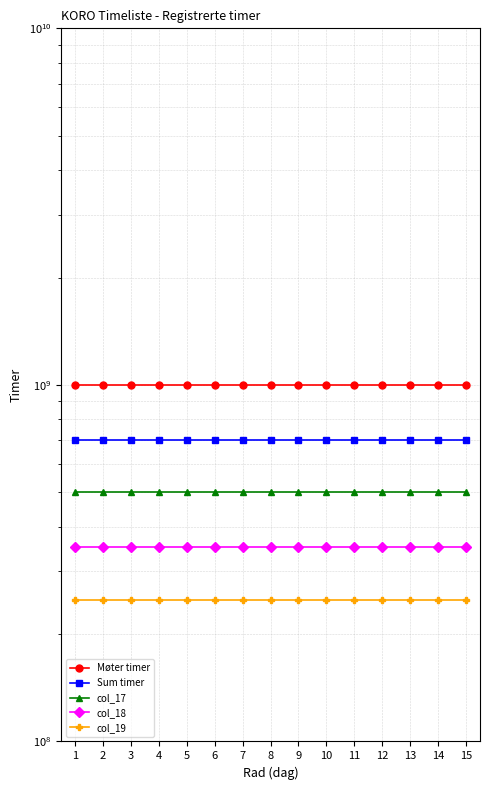

What is the value of the col_17 point at the 2nd from the left?

500000000